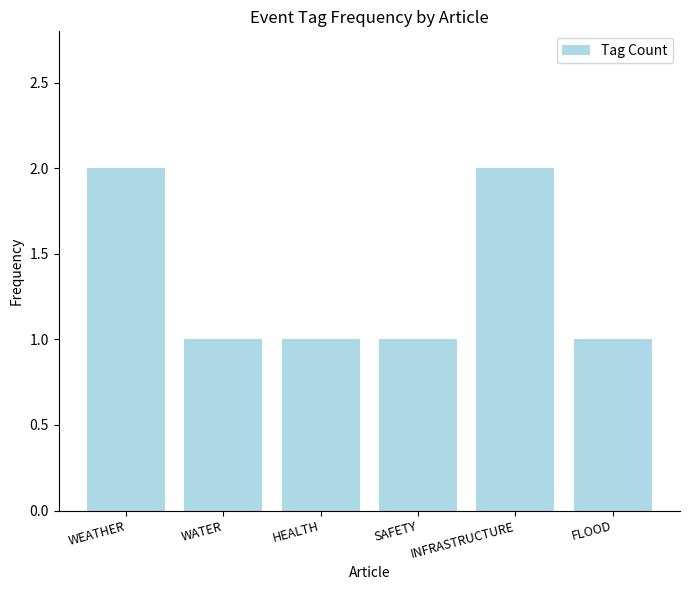

What is the difference between the second highest and minimum values?

1